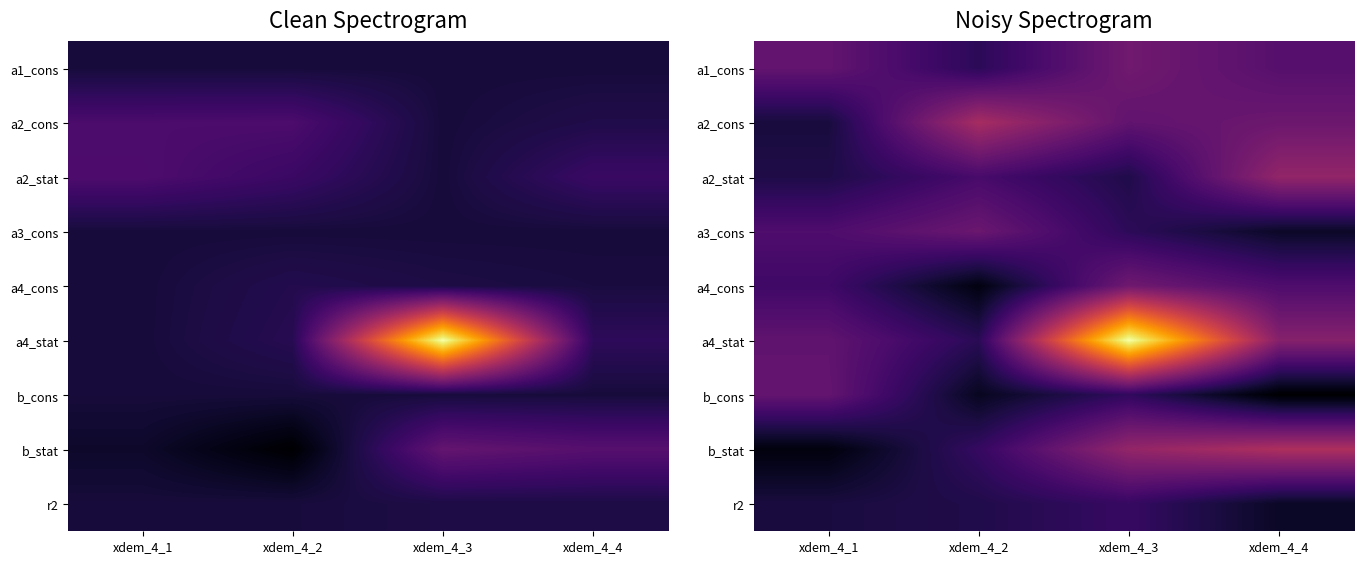

How many values in a2_stat are above zero?

2